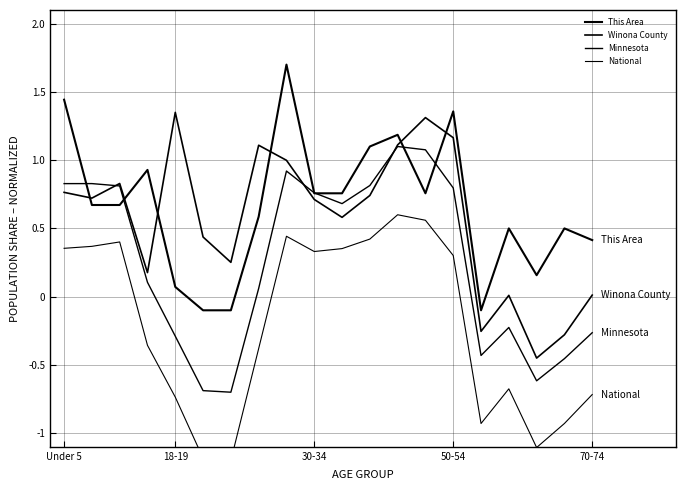

True or false: Winona County and Minnesota cross at least once.

True